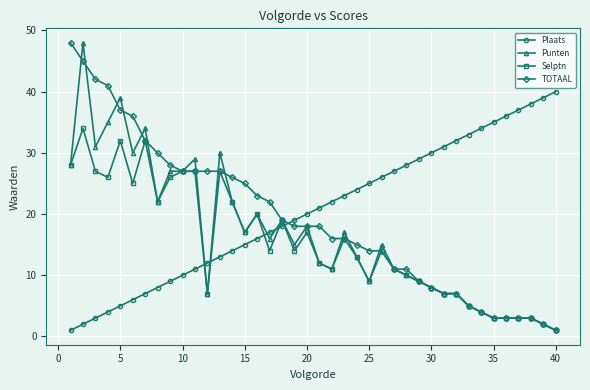

What is the highest value of the Selptn series?

34